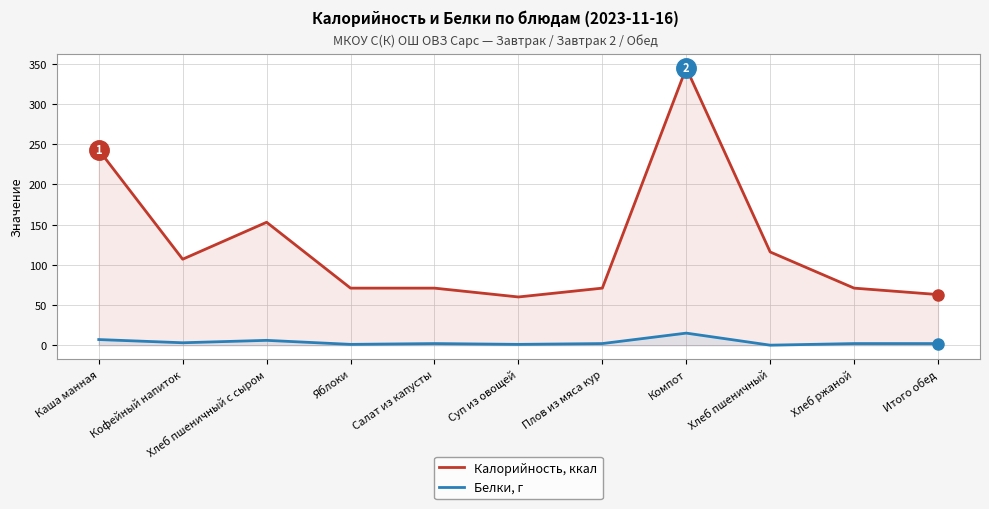

Between Хлеб ржаной and Хлеб пшеничный, which is larger?

Хлеб пшеничный